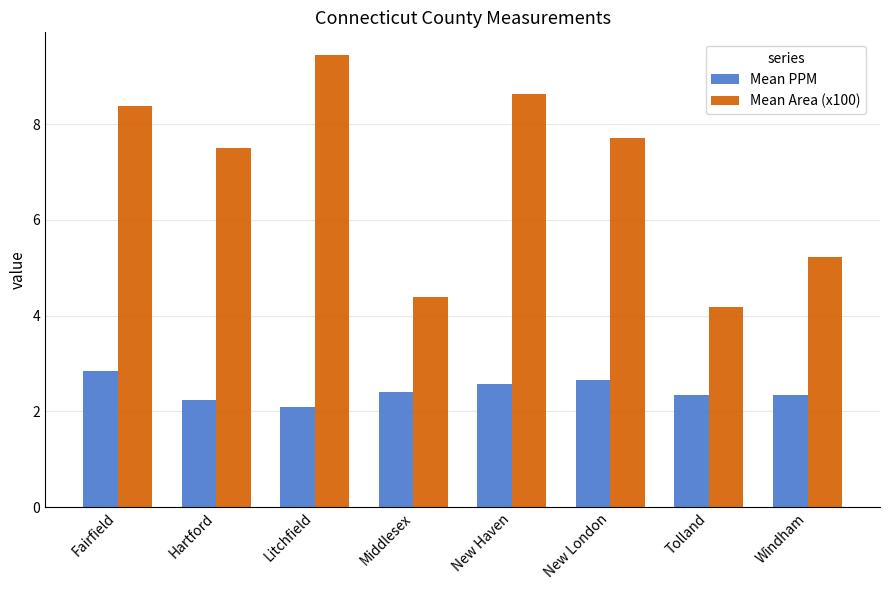

How many Mean PPM values are between 2 and 3?

8